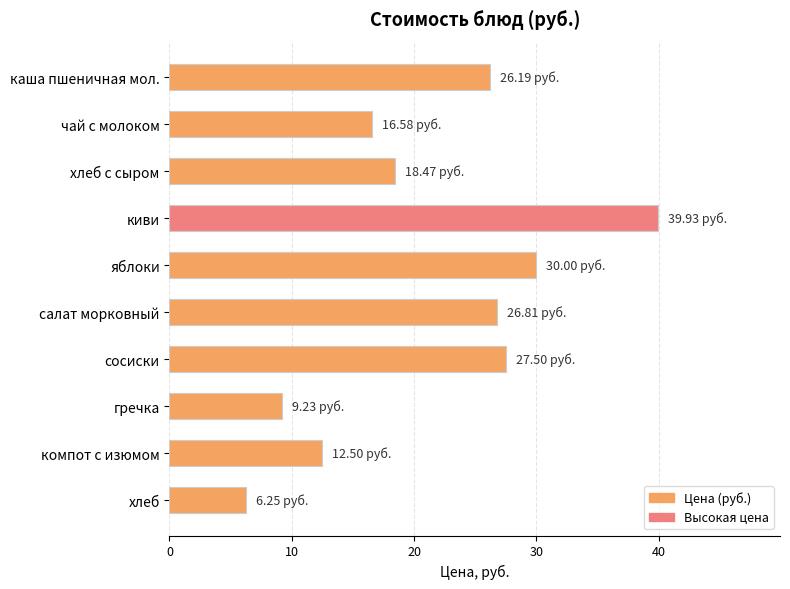

What is the greatest value displayed?

39.9